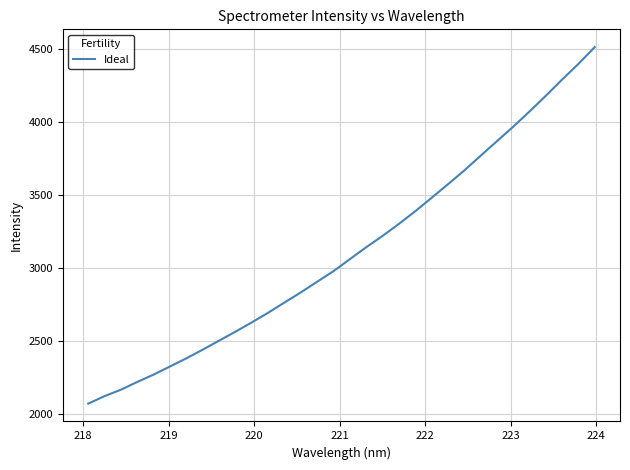

What is the greatest value displayed?

4510.6